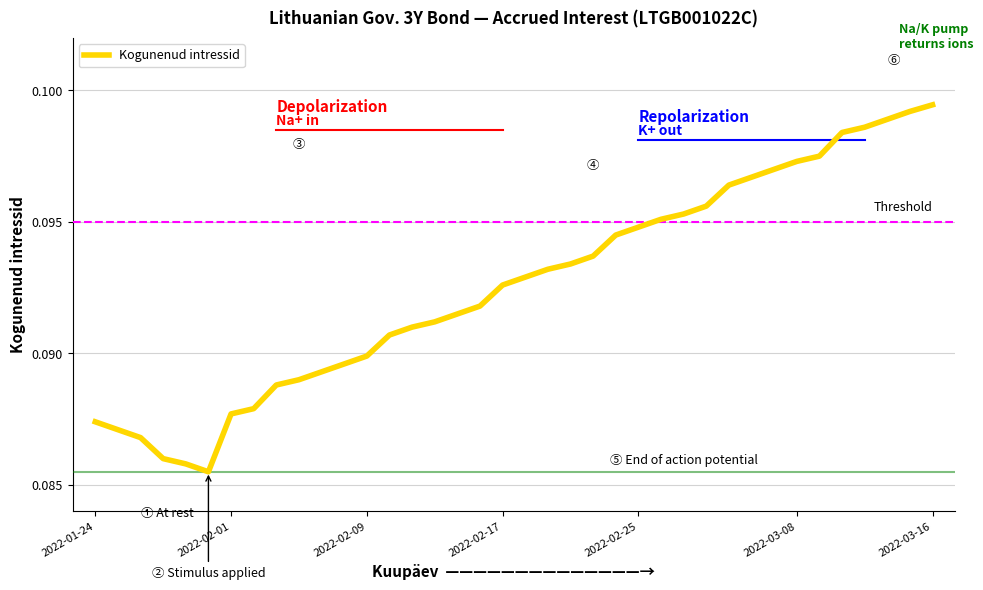

What is the smallest value displayed?

0.1